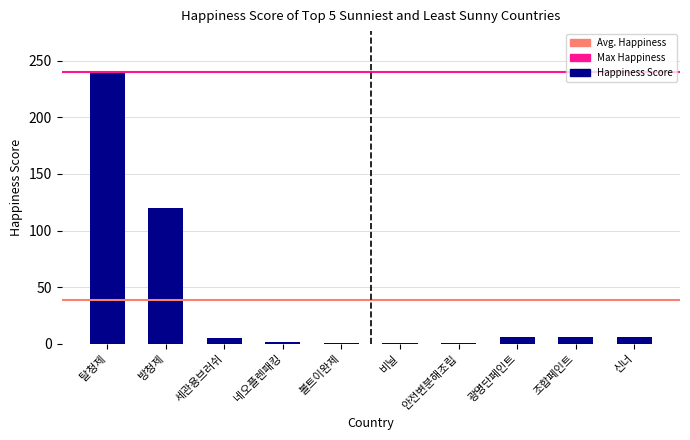

The value at 신너 is 6. True or false?

True